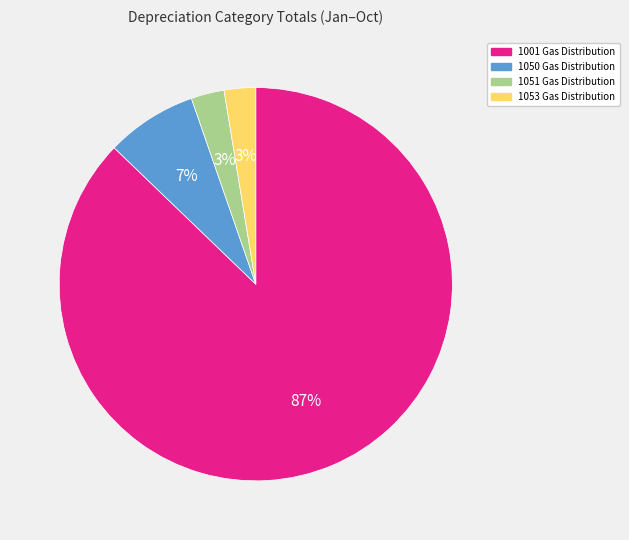

What is the majority slice?

1001 Gas Distribution